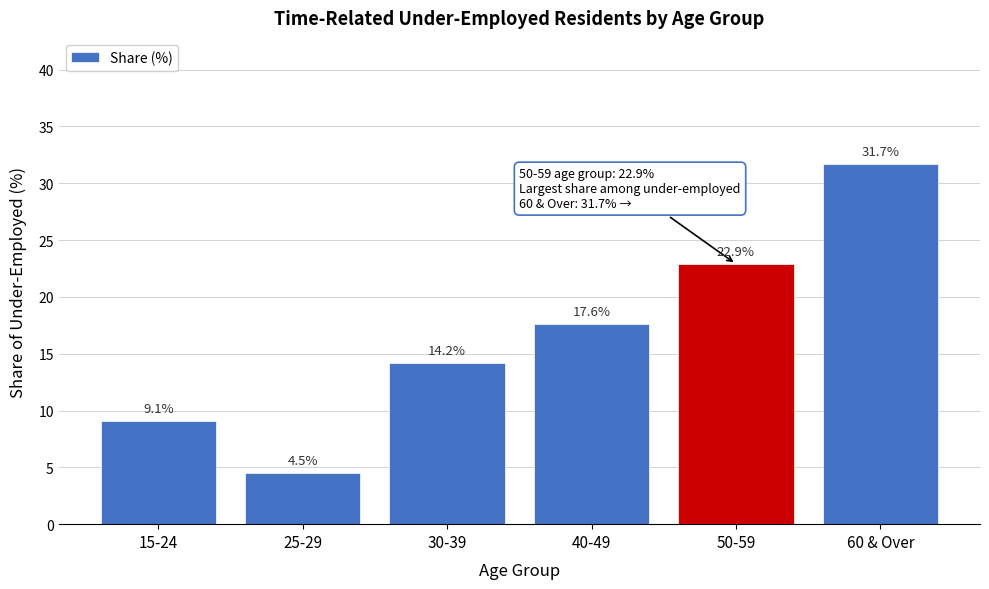

Reading left to right, list all the values displayed in this chart.

9.1	4.5	14.2	17.6	22.9	31.7